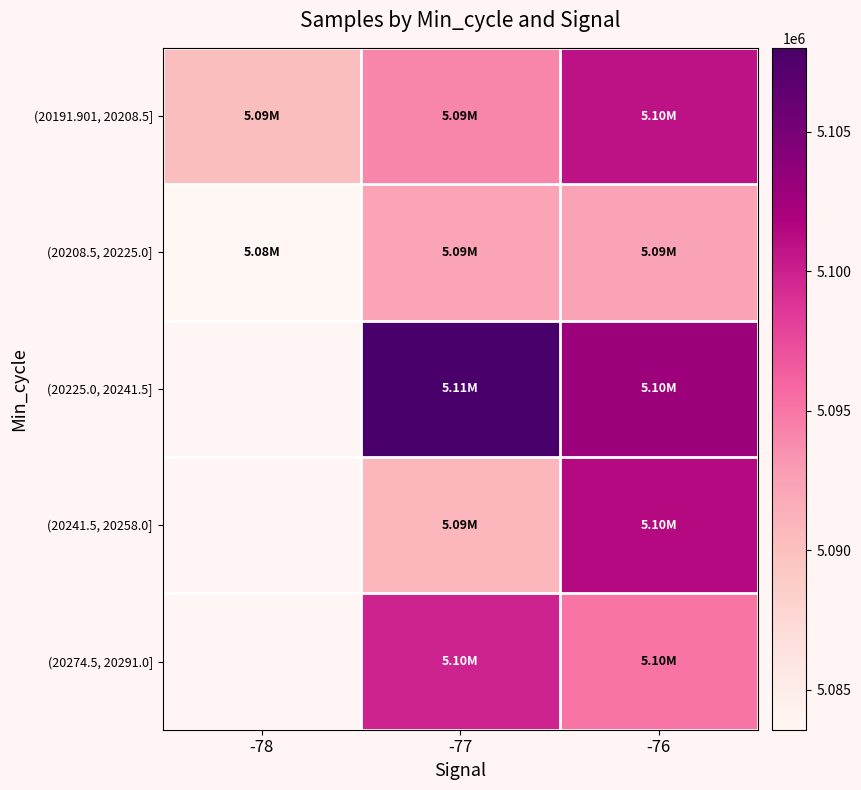

How many values in the (20208.5, 20225.0] series are below 5092318?

1